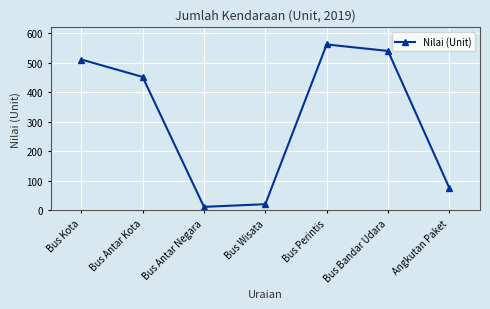

Is it true that the value at Bus Perintis is 975?

False